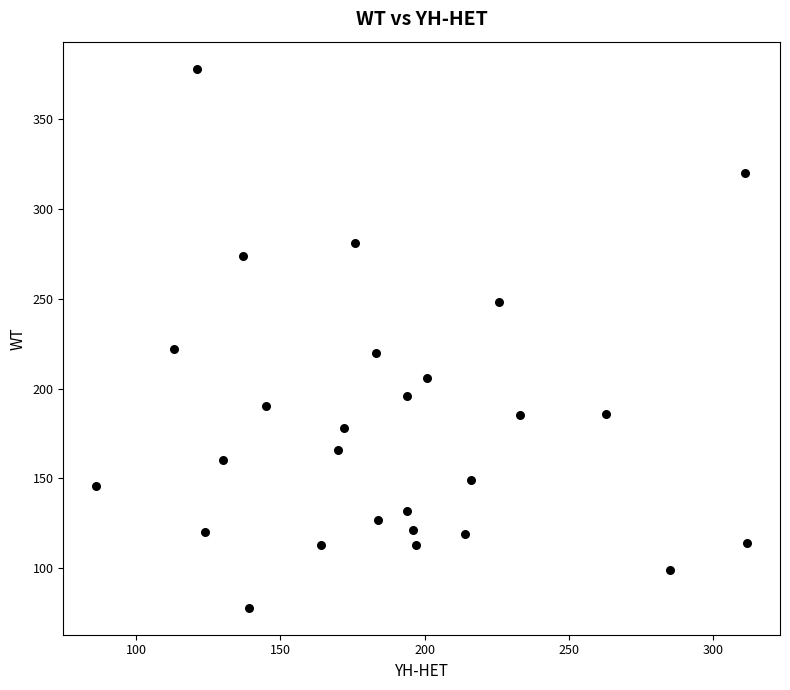

What is the range of Y values (max minus min)?

300